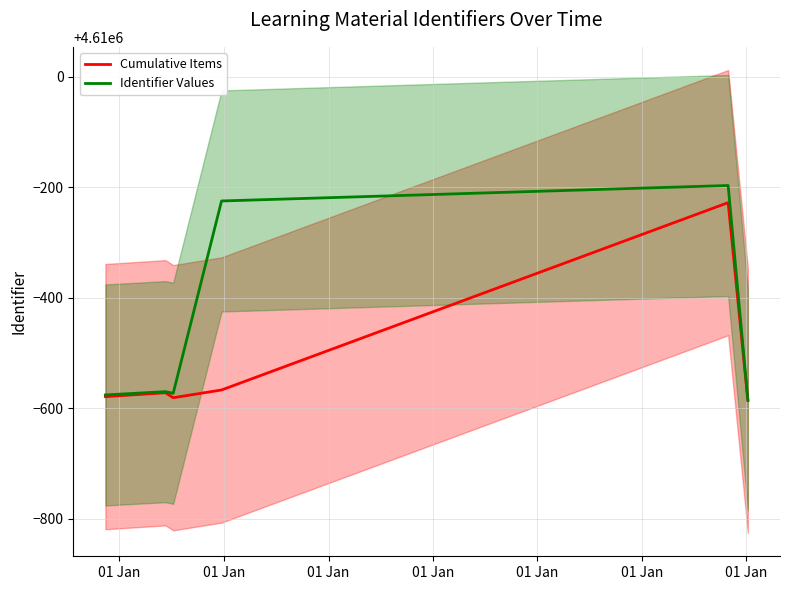

True or false: Identifier Values and Cumulative Items intersect in this chart.

False